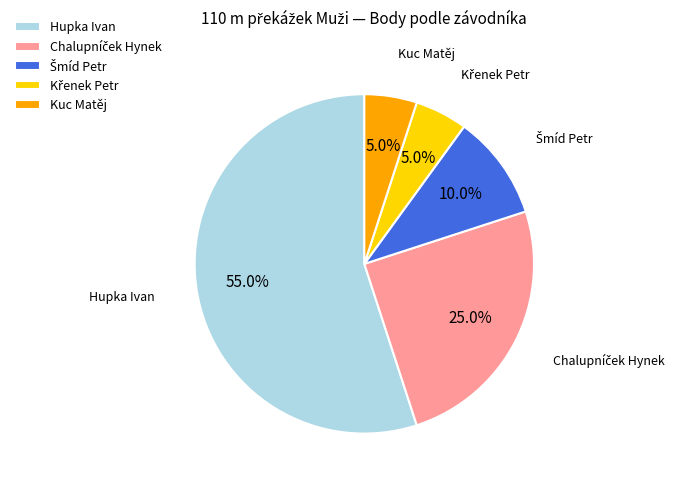

What percentage do Kuc Matěj and Hupka Ivan together represent?

60.0%